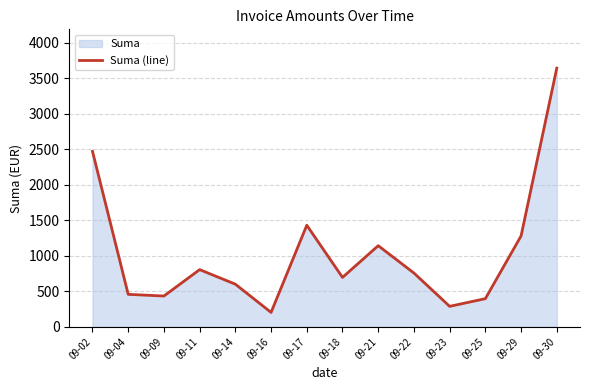

Read the value at 09-25.

396.2